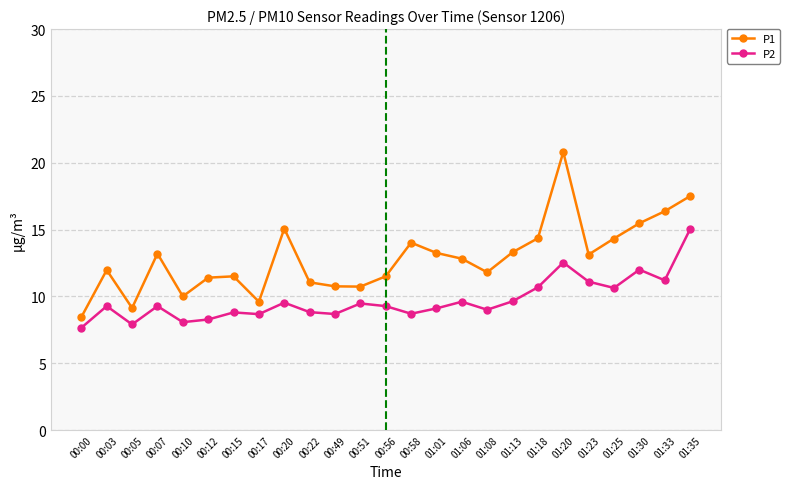

Which series has the largest total across all categories?

P1